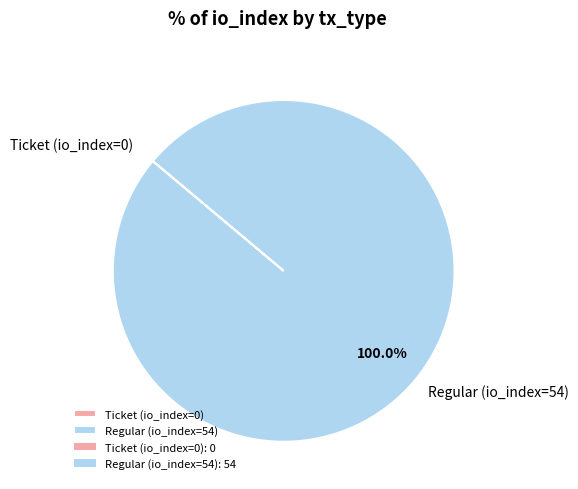

Which category has the biggest portion of the pie?

Regular (io_index=54)